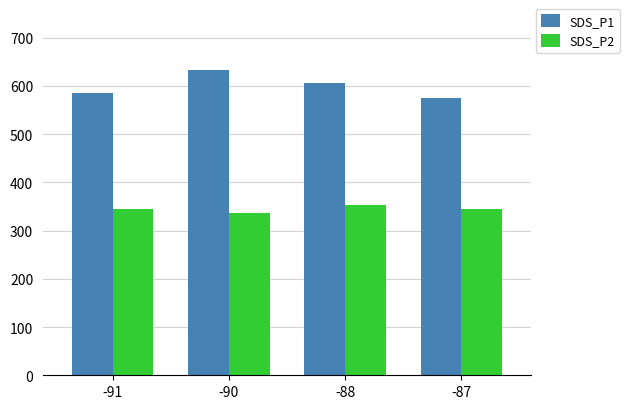

Rank the series by their average value, from lowest to highest.

SDS_P2, SDS_P1